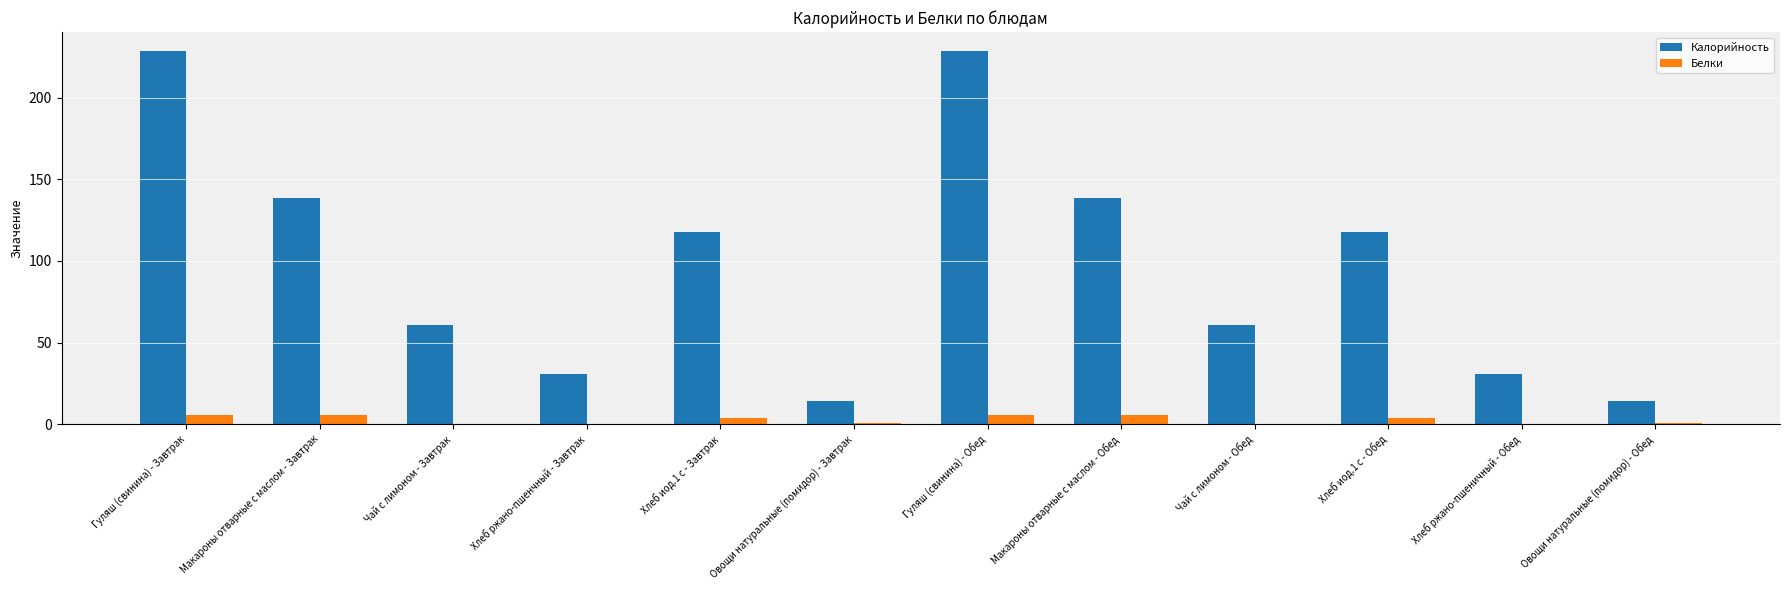

Is it true that Белки equals 0.1 at Чай с лимоном - Обед?

True